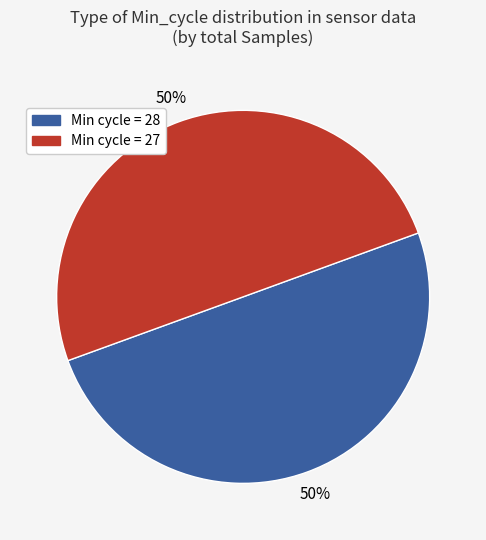

To the nearest percent, what portion does Min cycle = 27 represent?

50%